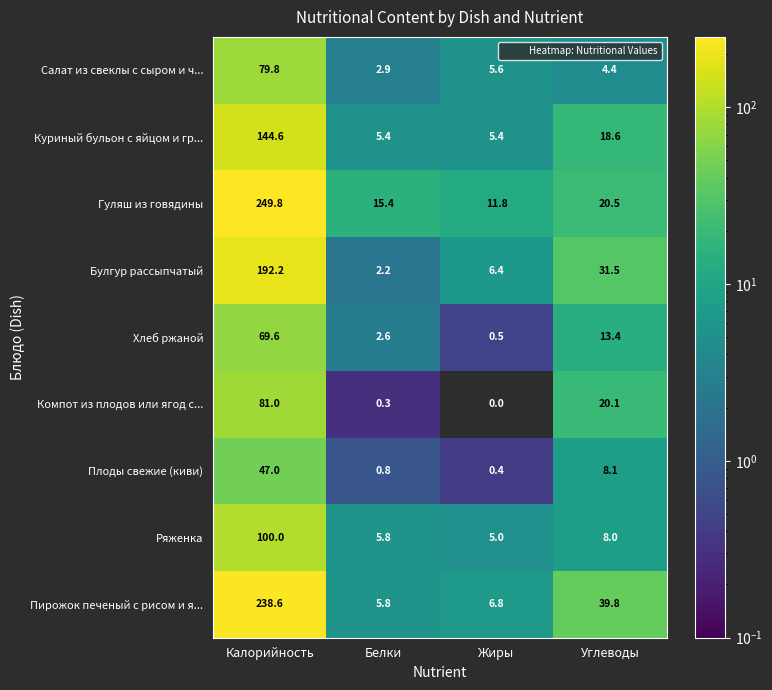

Is it true that Куриный бульон с яйцом и гр... equals 7.6 at Жиры?

False